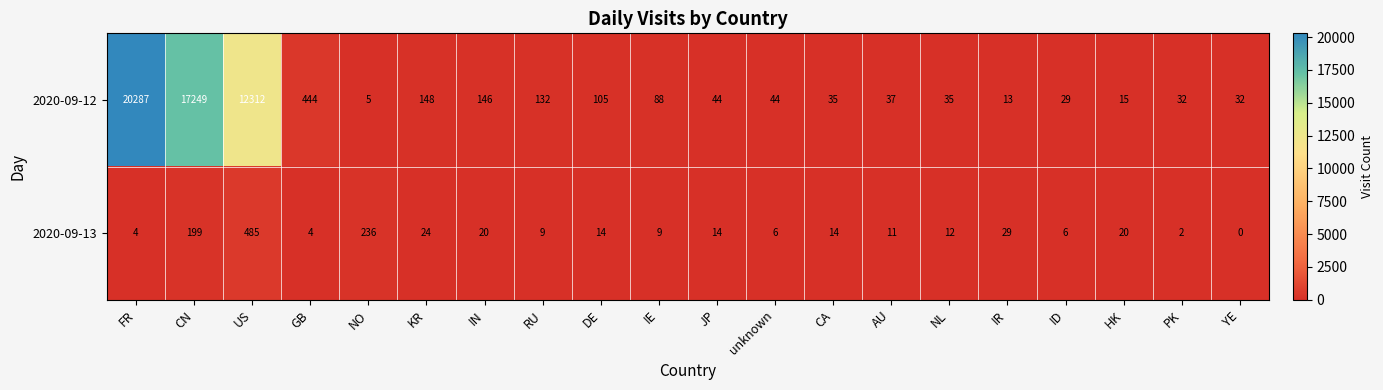

At which label is 2020-09-13 closest to 242?

NO